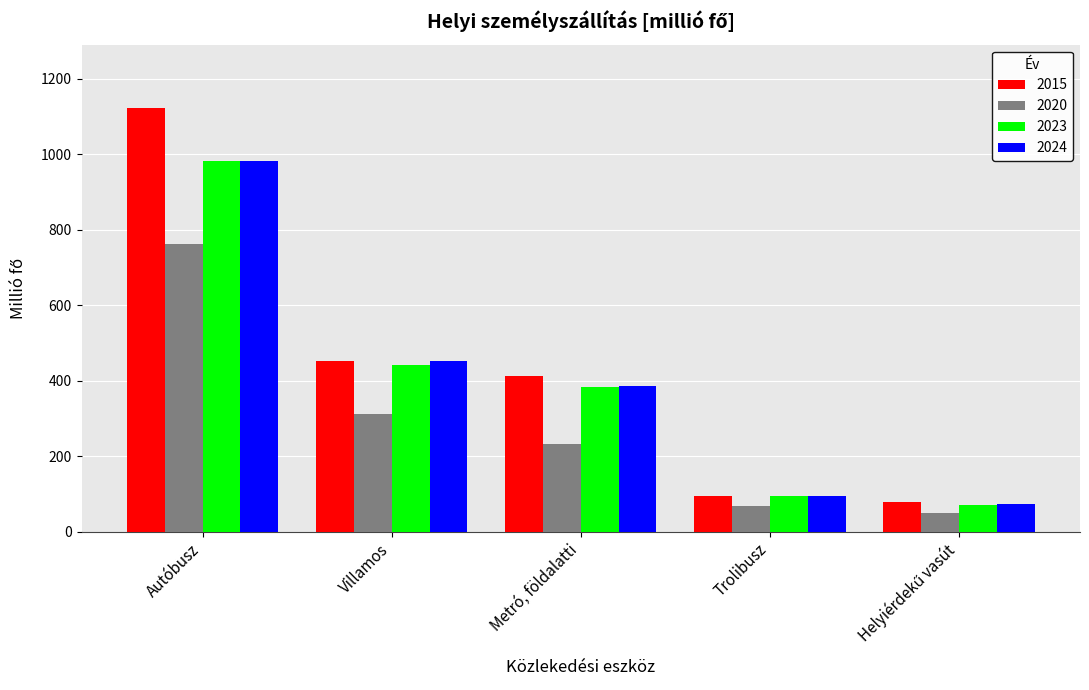

Which category has the highest value across all series?

Autóbusz